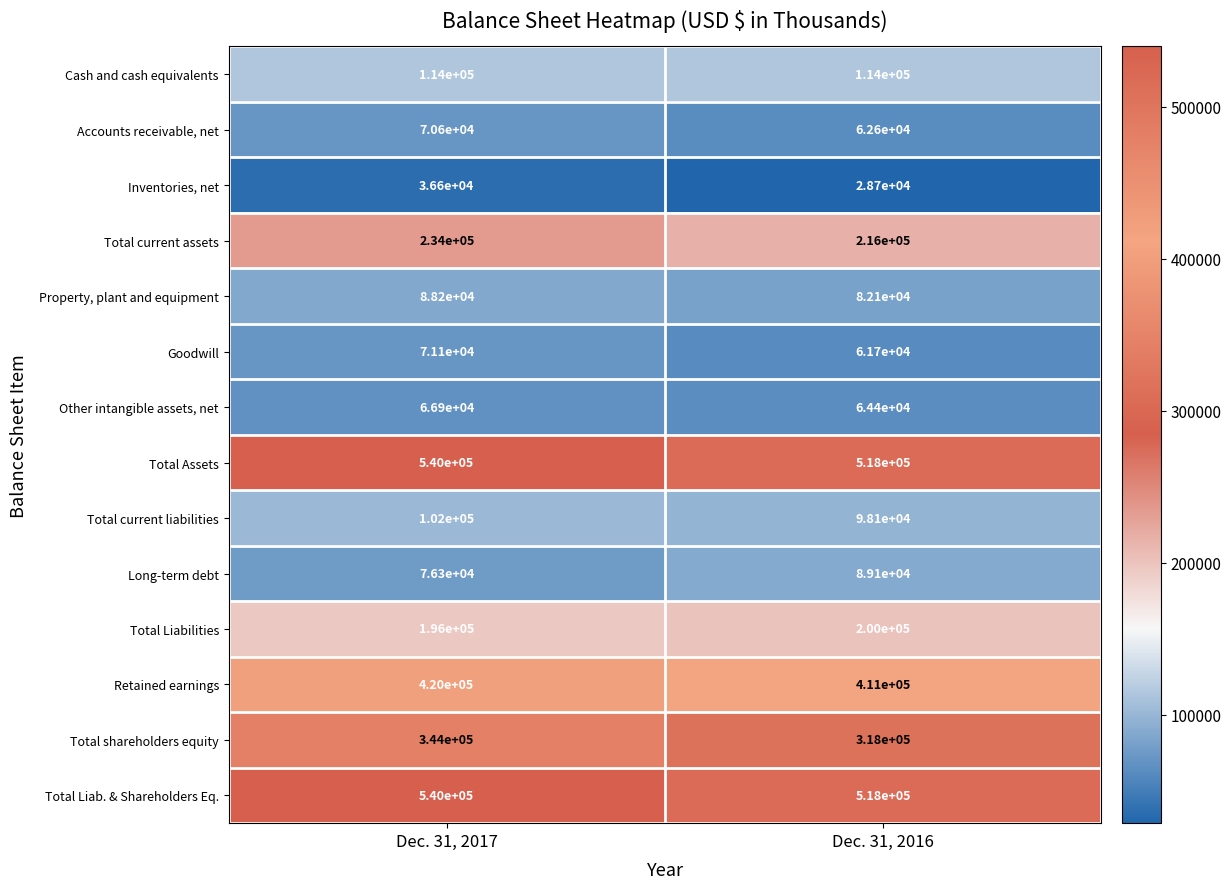

What is the difference between the Property, plant and equipment values at Dec. 31, 2017 and Dec. 31, 2016?

6100